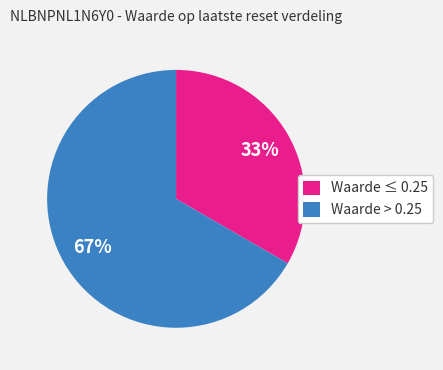

Rank the categories by value from highest to lowest.

Waarde > 0.25, Waarde ≤ 0.25